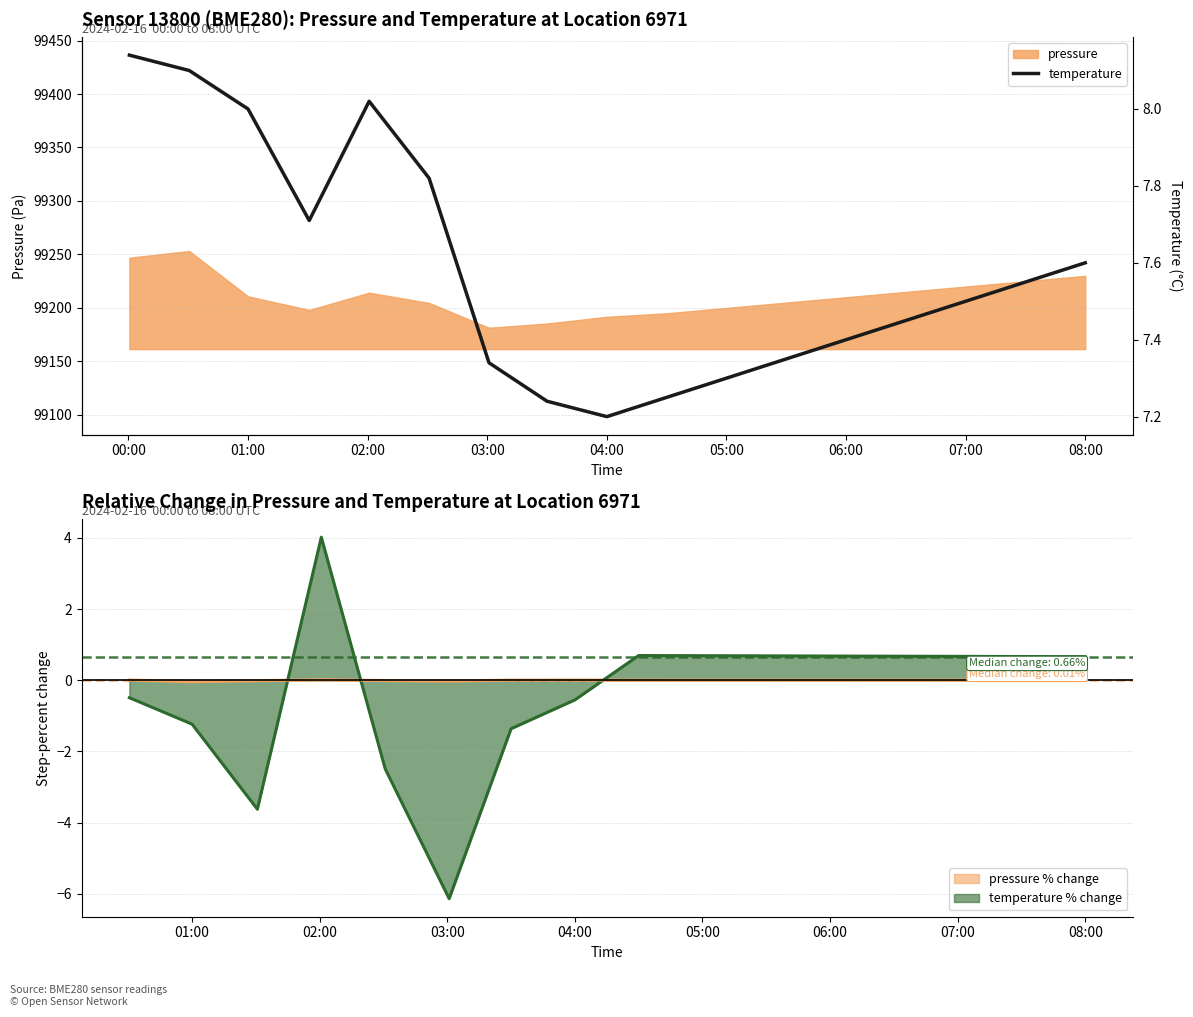

Is it true that pressure equals 54057.1 at 01:00?

False